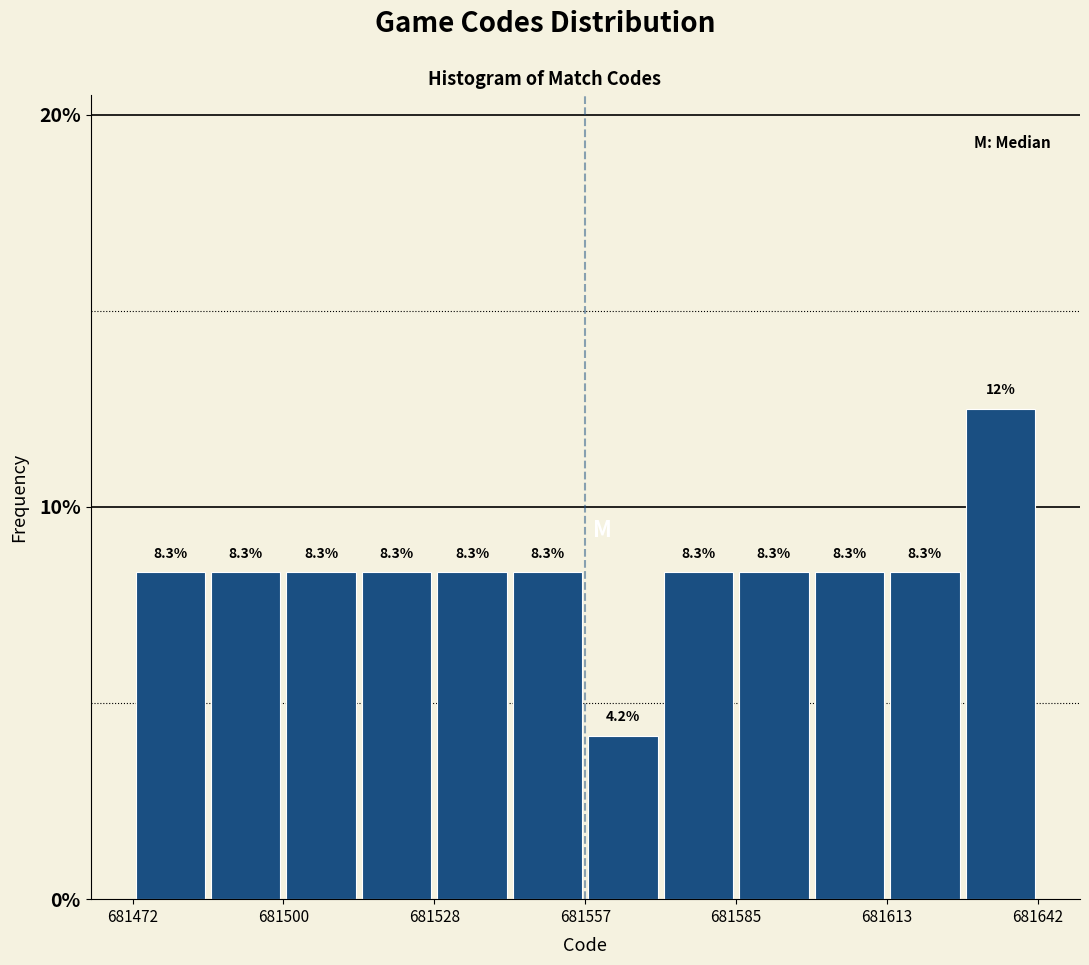

Read against the x-axis, roughly where is the centre of the tallest bar?

681635